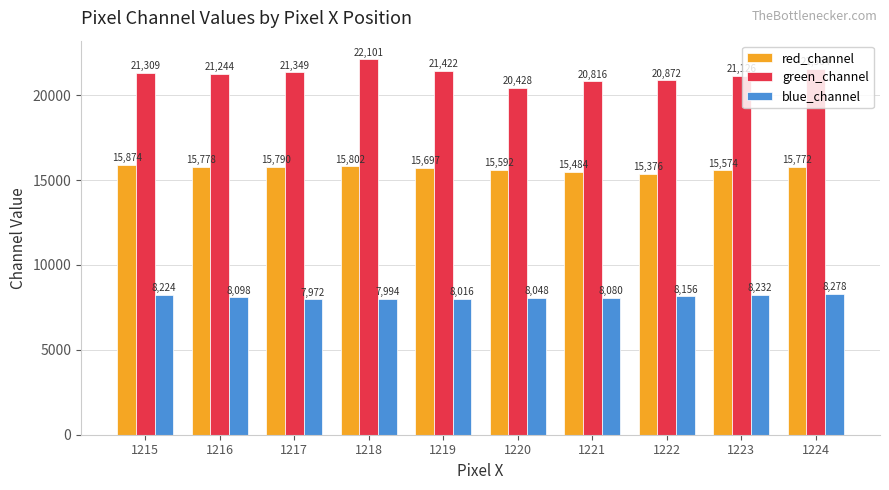

Reading left to right, extract all data points from this chart.

red_channel: 1215=15874	1216=15778	1217=15790	1218=15802	1219=15697	1220=15592	1221=15484	1222=15376	1223=15574	1224=15772
green_channel: 1215=21309	1216=21244	1217=21349	1218=22101	1219=21422	1220=20428	1221=20816	1222=20872	1223=21126	1224=21564
blue_channel: 1215=8224	1216=8098	1217=7972	1218=7994	1219=8016	1220=8048	1221=8080	1222=8156	1223=8232	1224=8278